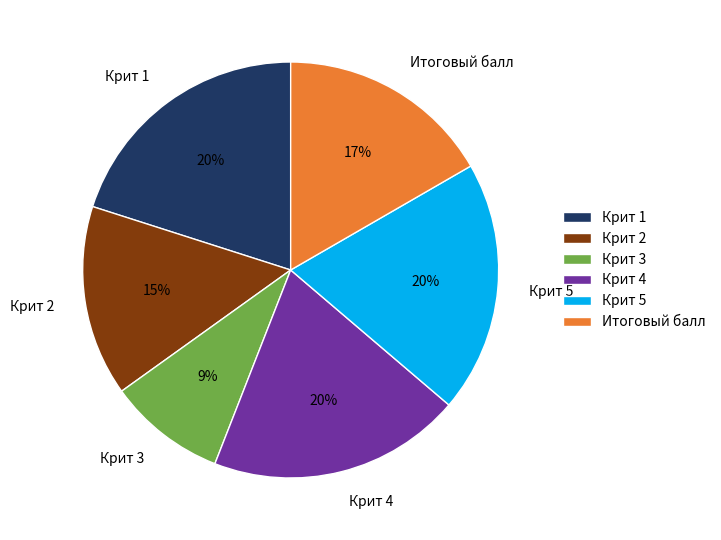

Do Крит 1 and Итоговый балл together represent more than half of the pie?

No